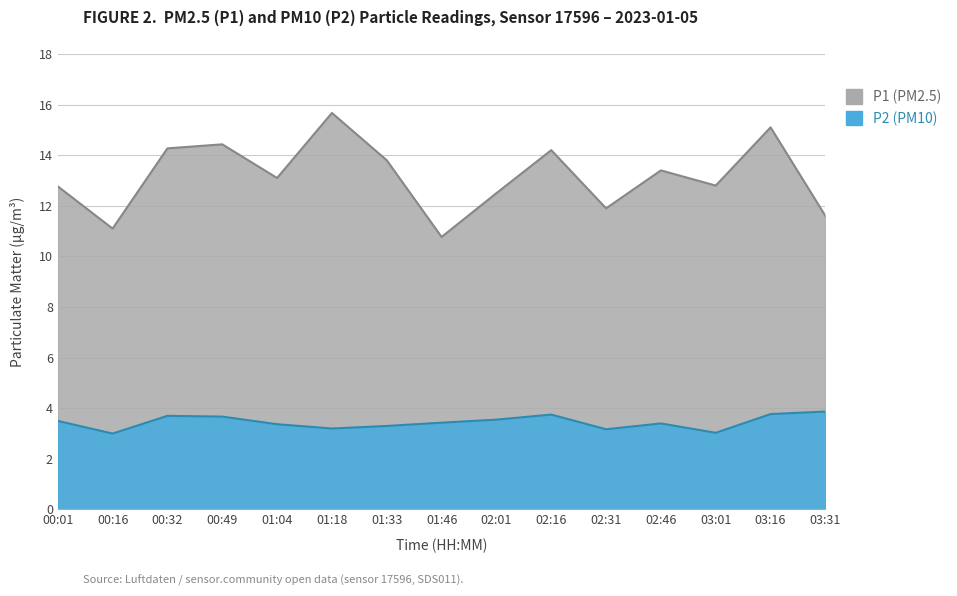

What position from the left is 03:16?

14